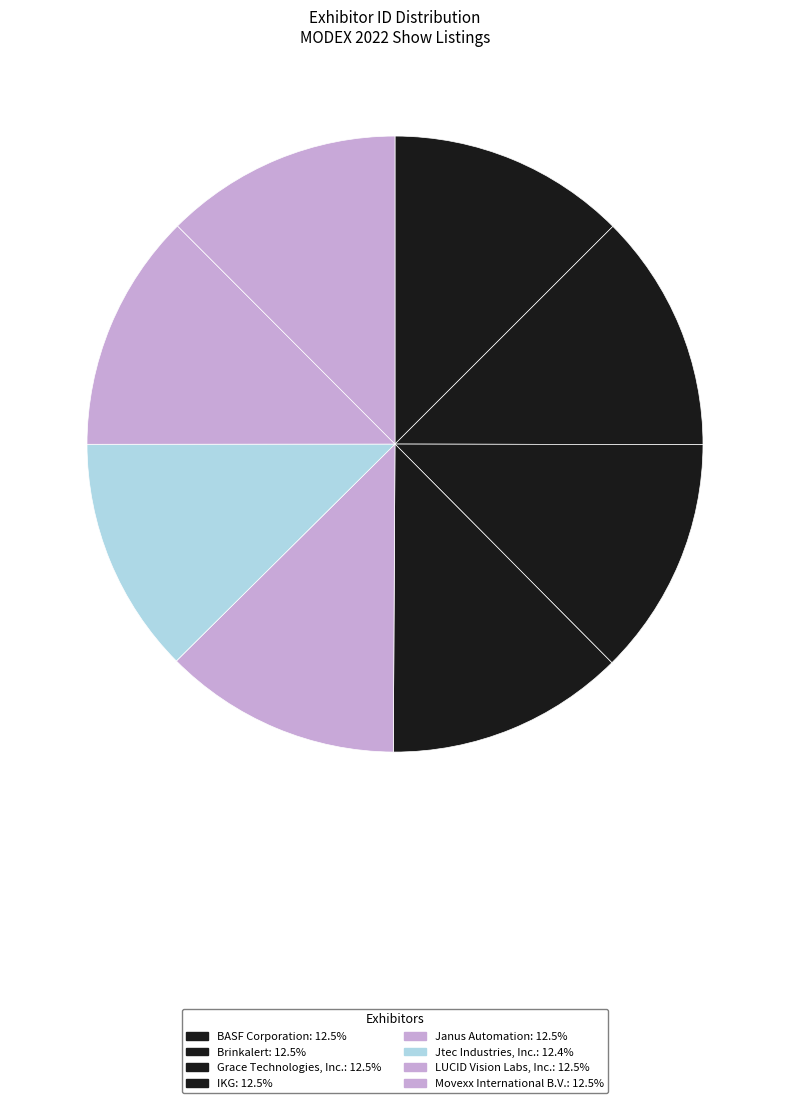

Count the number of slices in the pie.

8